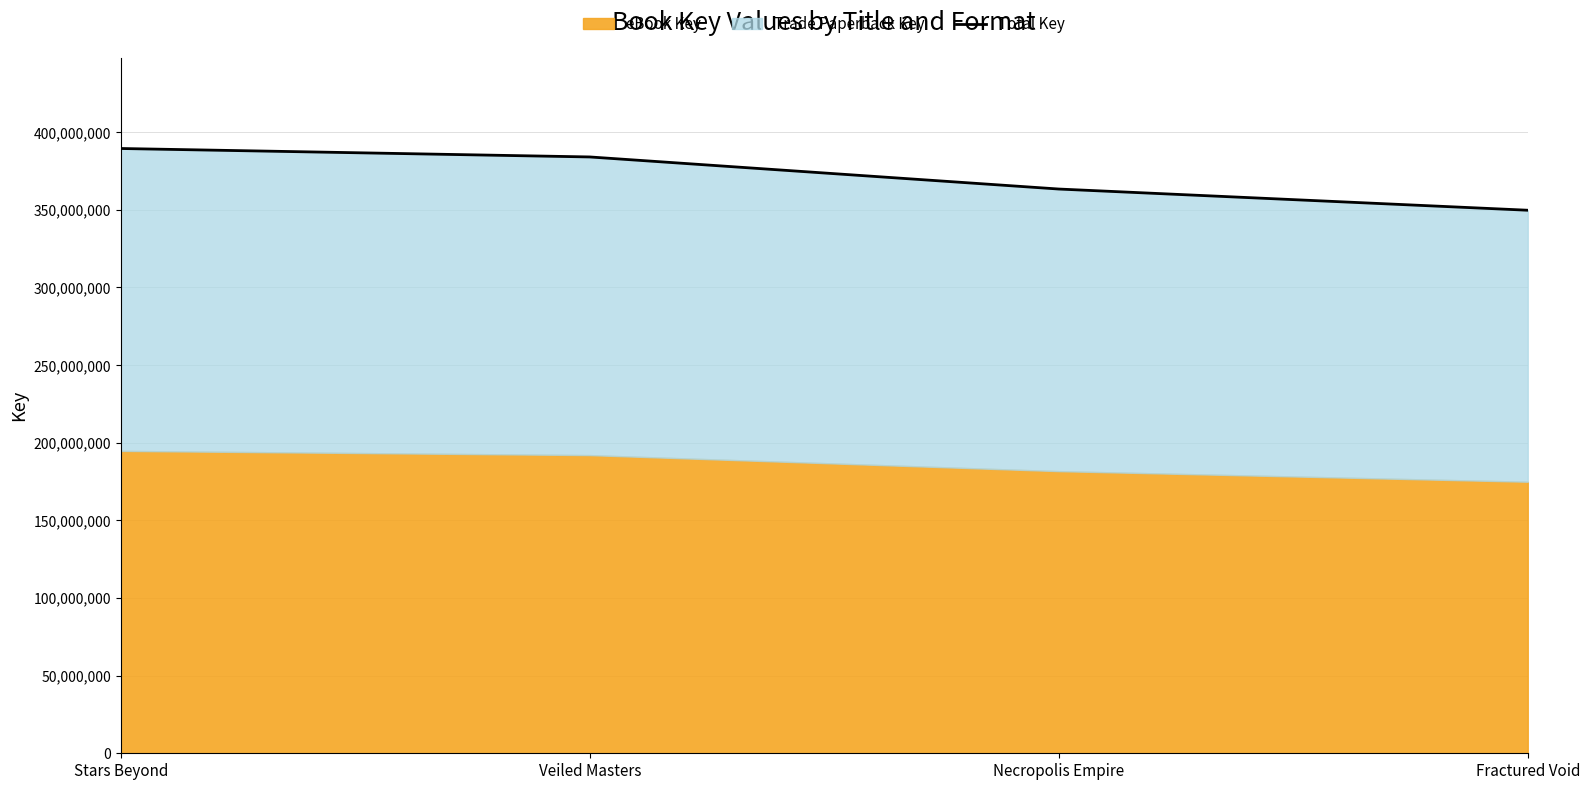

What is the minimum value shown in the chart?

349745922